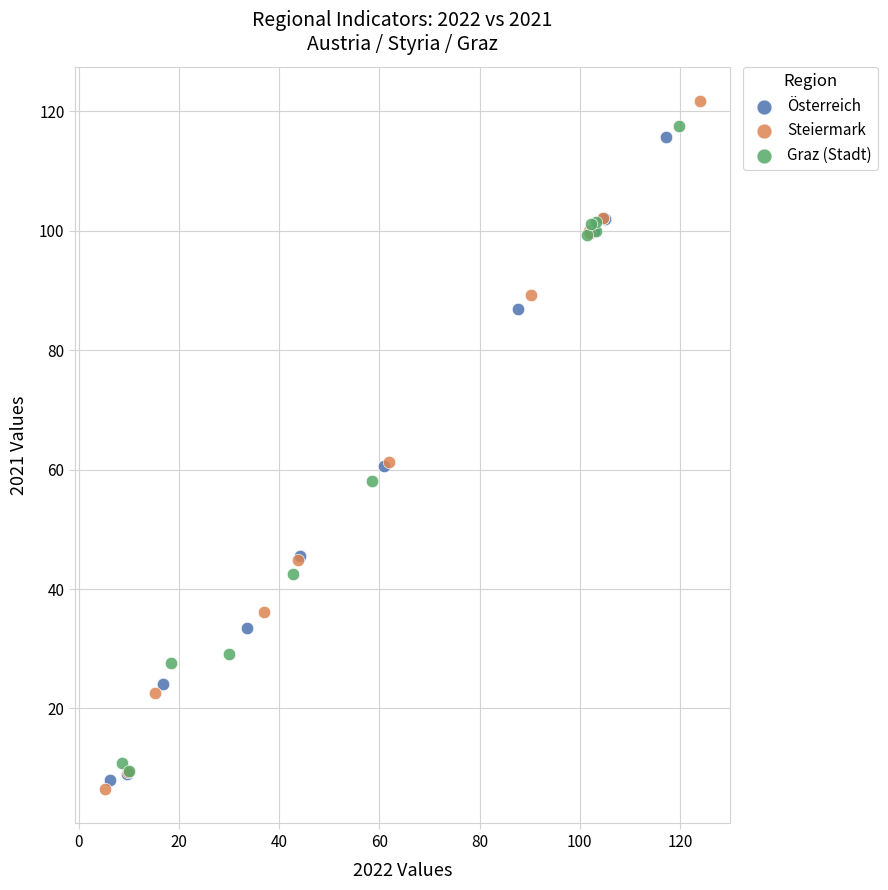

What are all the series names shown in the legend?

Österreich, Steiermark, Graz (Stadt)